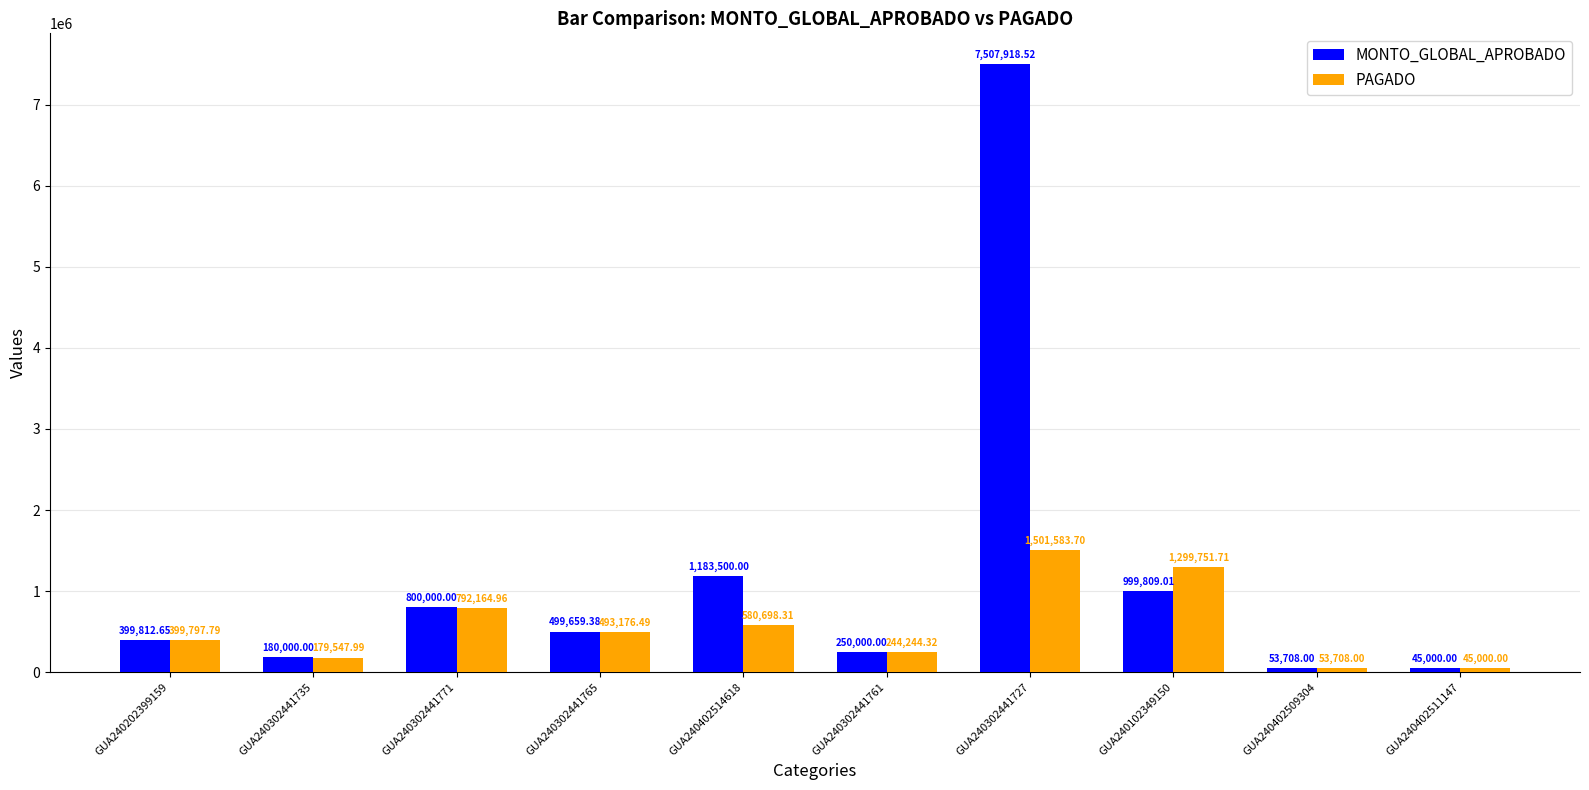

At how many categories does at least one series exceed 4368408?

1